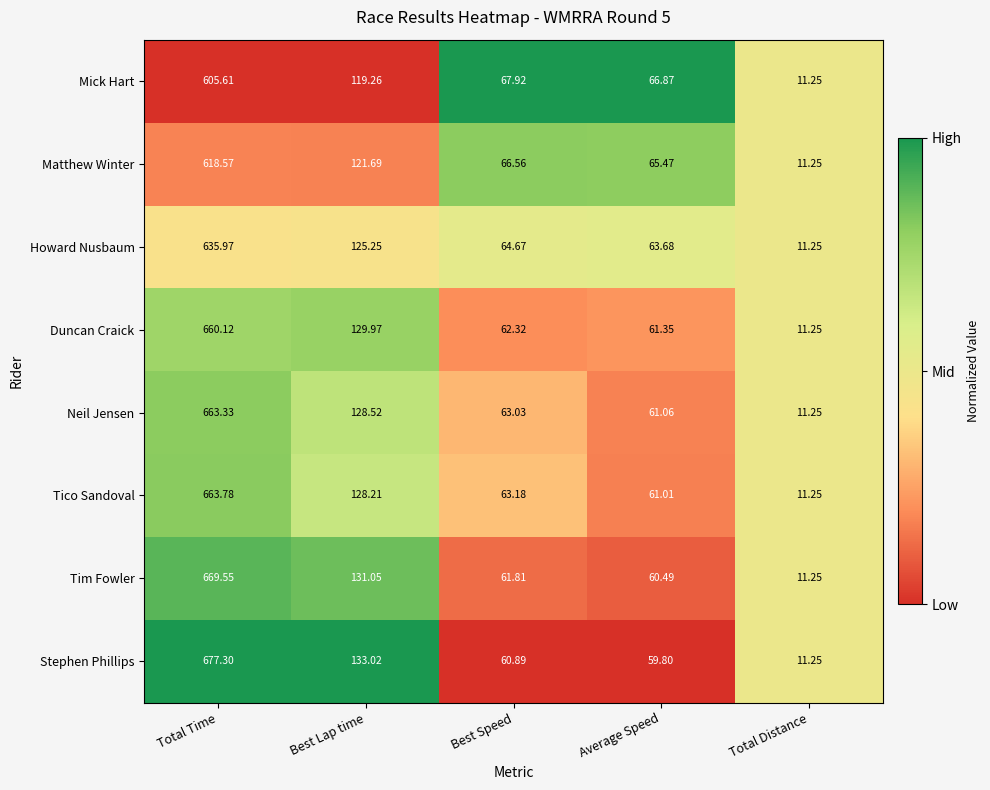

At Best Lap time, list the series in order from smallest to largest.

Mick Hart, Matthew Winter, Howard Nusbaum, Tico Sandoval, Neil Jensen, Duncan Craick, Tim Fowler, Stephen Phillips